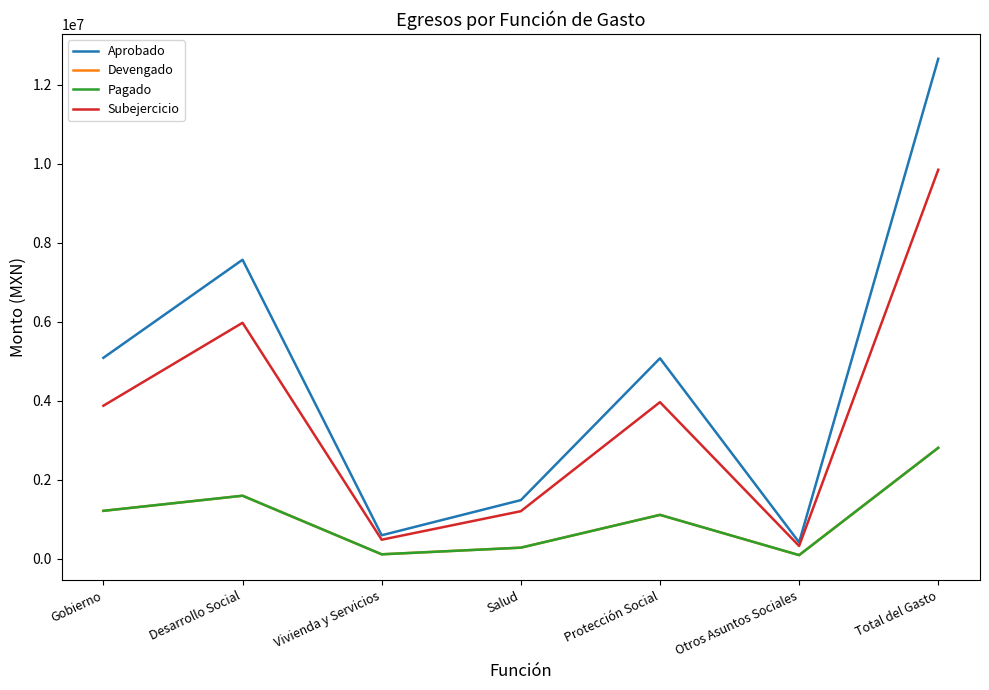

What is the value of the Devengado point at the 4th from the left?

280443.0